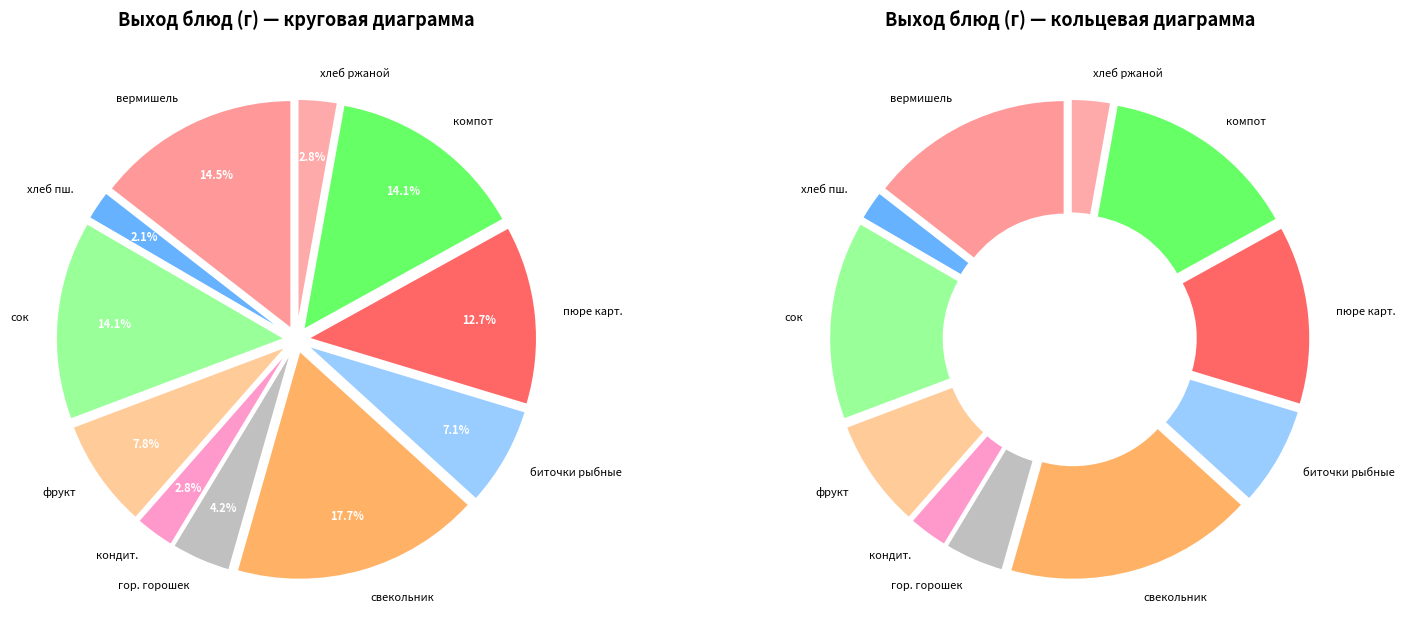

Rank the categories by value from lowest to highest.

хлеб пшеничный йодированный, кондитерское изделие без крема, хлеб ржаной, зеленый горошек консервированный, биточки рыбные по домашнему, фрукт, пюре картофельное, сок, компот из сухофруктов, вермишель отварная в молоке с маслом, свекольник с говядиной и сметаной